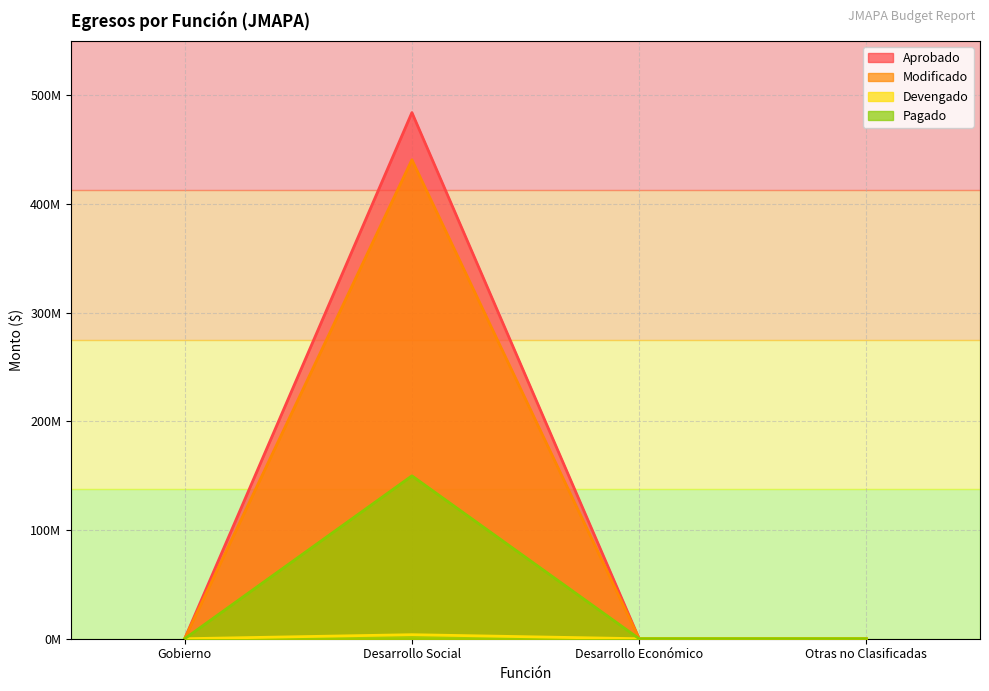

What is the value of the Aprobado point at the 2nd from the left?

484143049.0